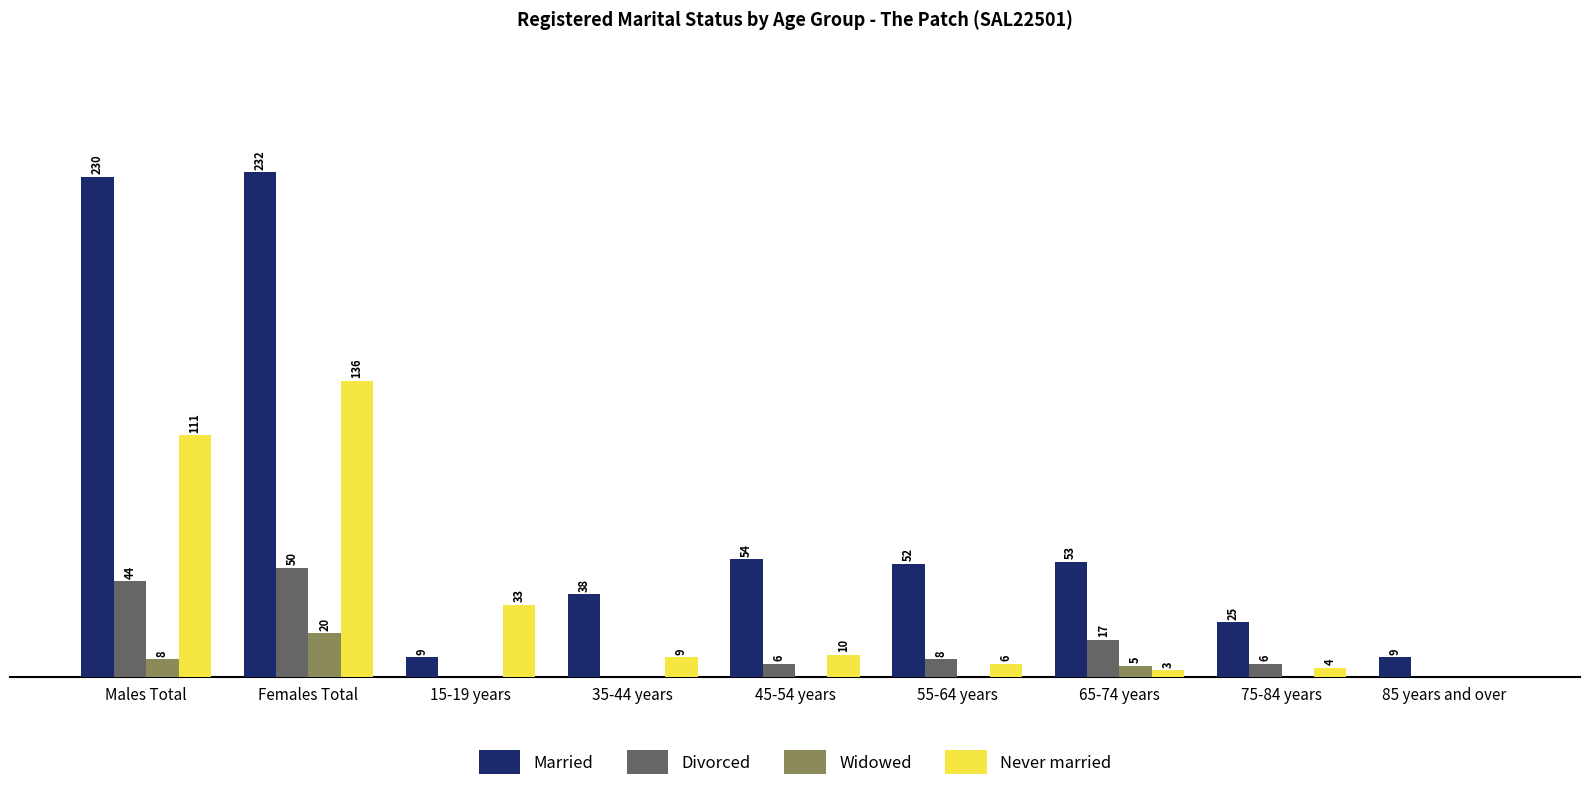

Where is Widowed nearest to the value 10?

Males Total